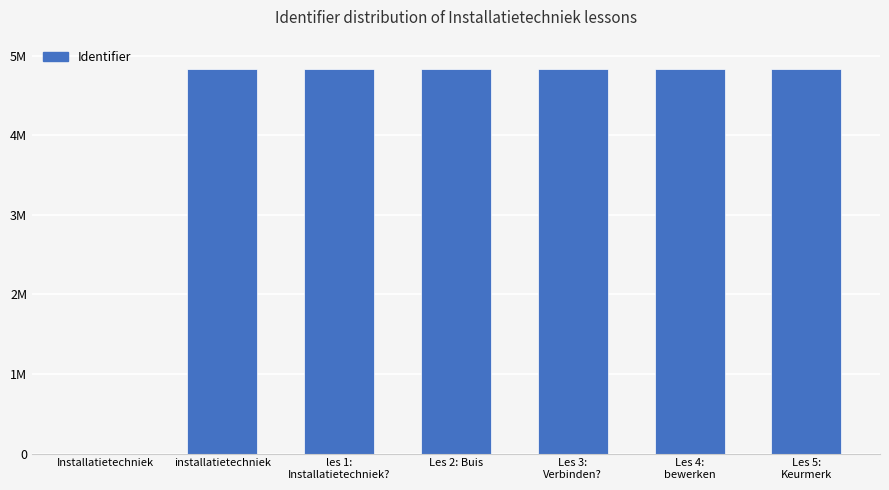

Reading right to left, transcribe all the data shown in this chart.

Les 5:
Keurmerk=4836897	Les 4:
bewerken=4835810	Les 3:
Verbinden?=4834954	Les 2: Buis=4834848	les 1:
Installatietechniek?=4836914	installatietechniek=4836913	Installatietechniek=0